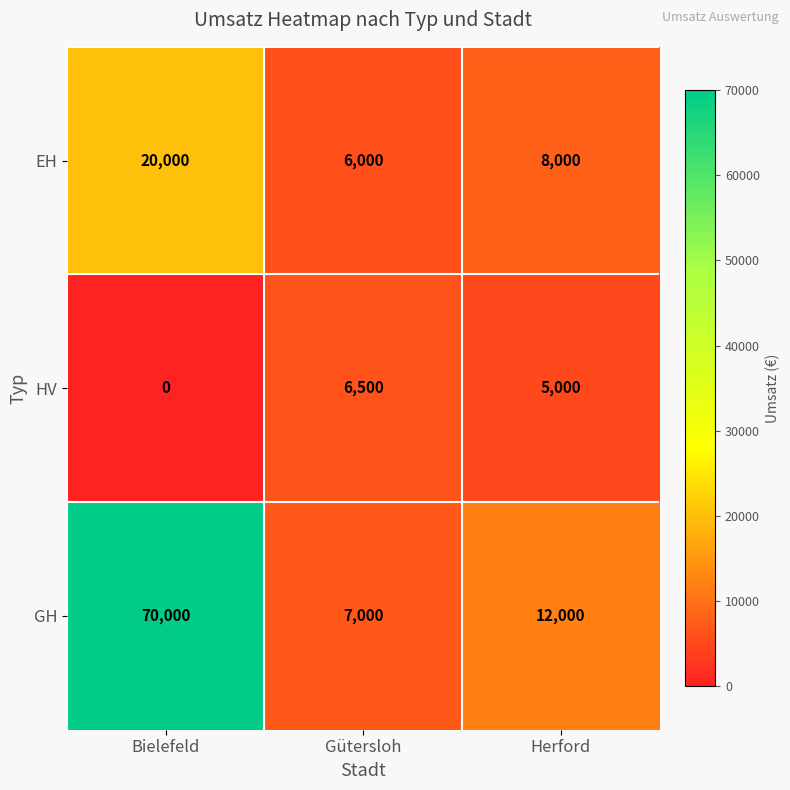

What is the minimum value for EH?

6000